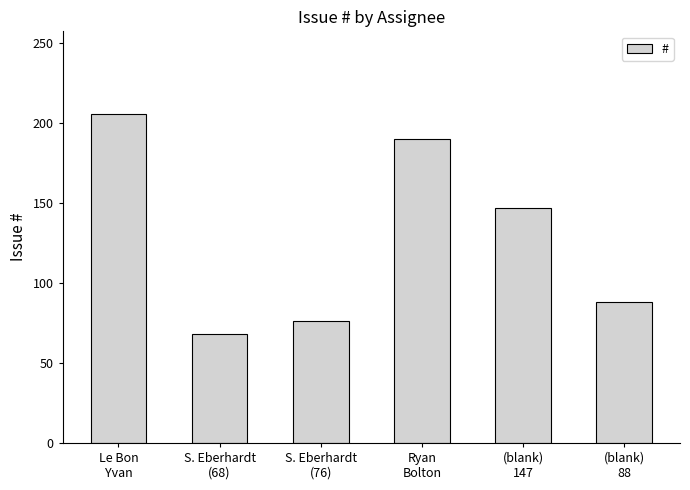

The value at Le Bon
Yvan is 206. True or false?

True